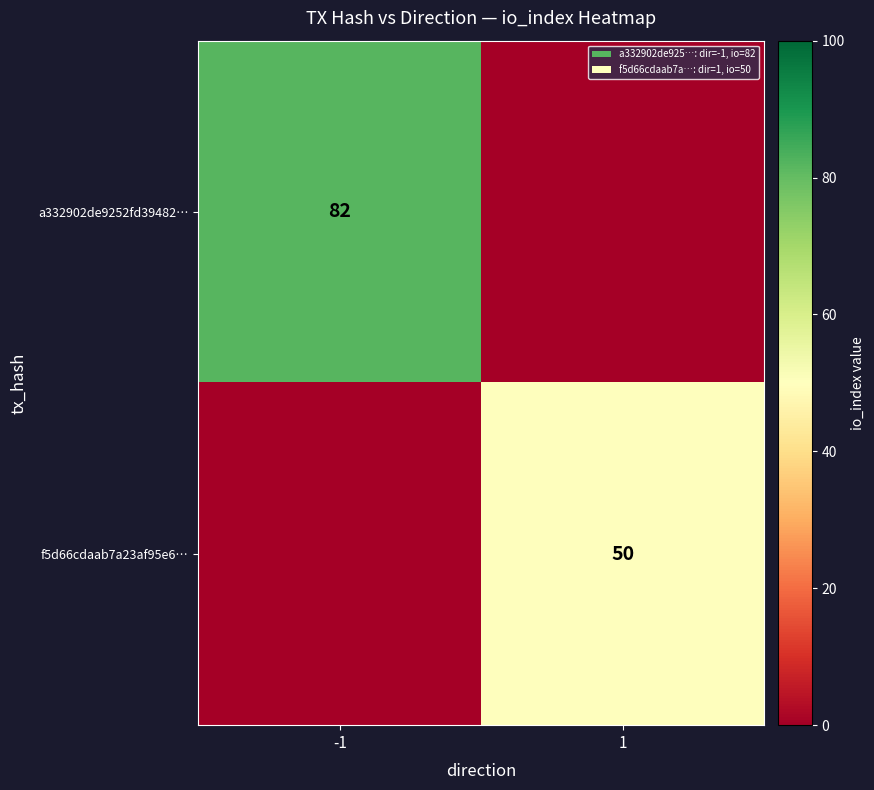

True or false: f5d66cdaab7a23af95e6… has a value of 89 at 1.

False